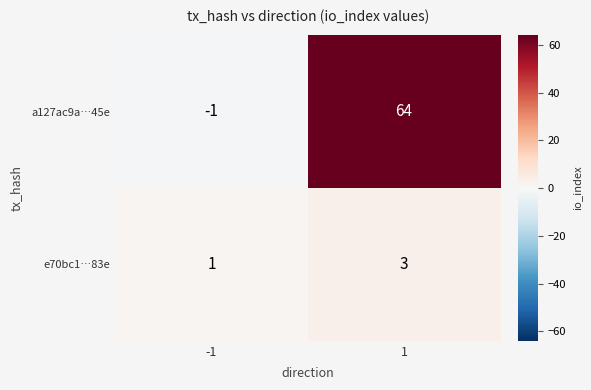

How many data points in a127ac9a…45e are less than 64?

1